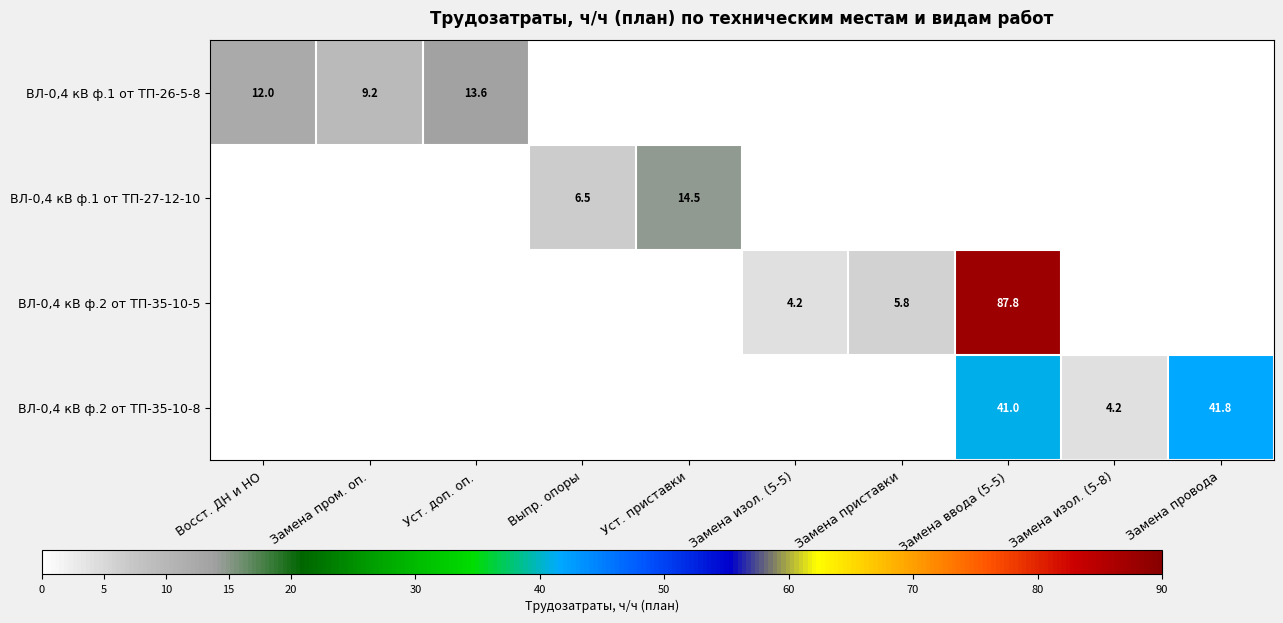

The value of ВЛ-0,4 кВ ф.2 от ТП-35-10-8 at Замена провода is 67.1. True or false?

False